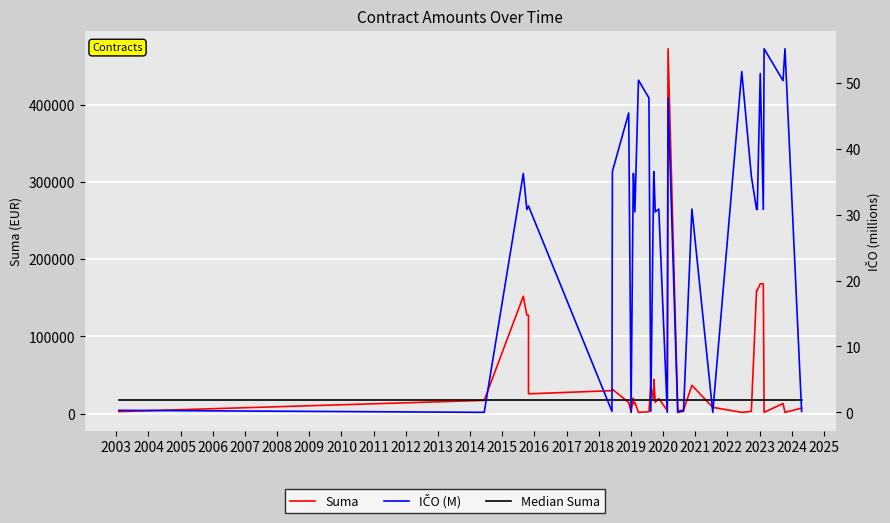

How many intersections are there between Median Suma and Suma?

14